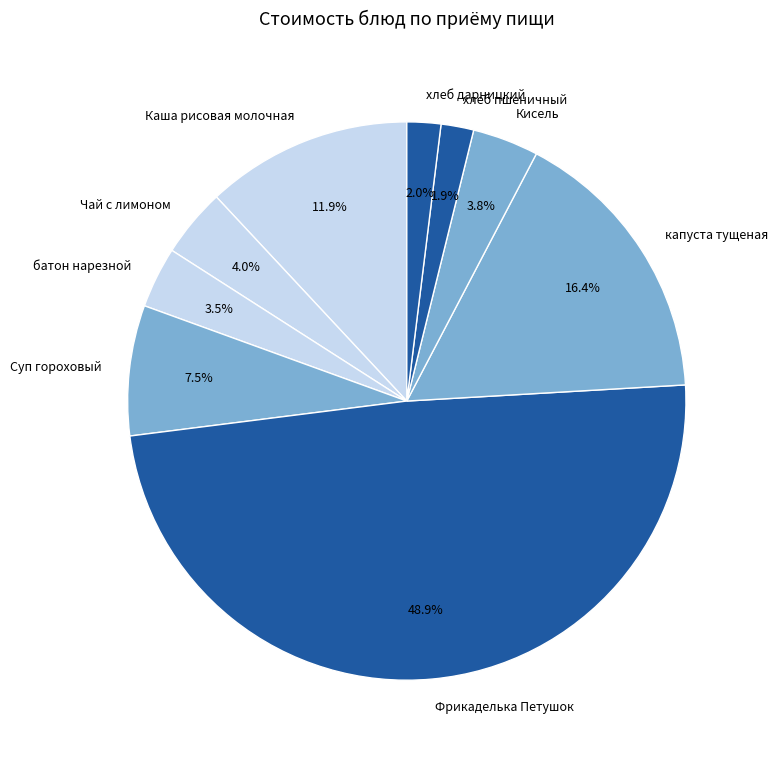

Which slice is the largest?

Фрикаделька Петушок